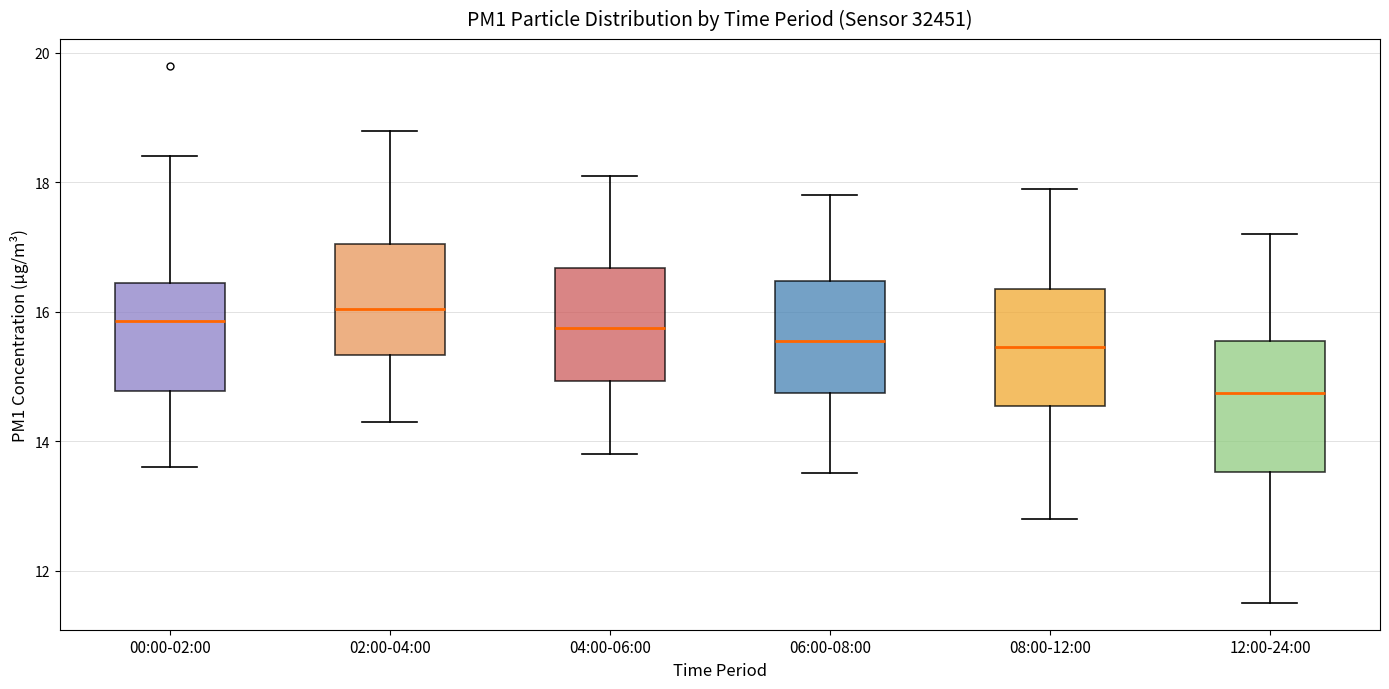

Reading left to right, transcribe this box plot: for each box, give where its median line is, the range the box spans, and where its two whiskers end, as read against the y-axis. The values are not printed on the chart, so give them approximately, as read against the axis.

00:00-02:00: median 15.8, box 14.8 to 16.4, whiskers 13.6 to 18.4
02:00-04:00: median 16.0, box 15.4 to 17.0, whiskers 14.4 to 18.8
04:00-06:00: median 15.8, box 15.0 to 16.6, whiskers 13.8 to 18.2
06:00-08:00: median 15.6, box 14.8 to 16.4, whiskers 13.6 to 17.8
08:00-12:00: median 15.4, box 14.6 to 16.4, whiskers 12.8 to 18.0
12:00-24:00: median 14.8, box 13.6 to 15.6, whiskers 11.6 to 17.2